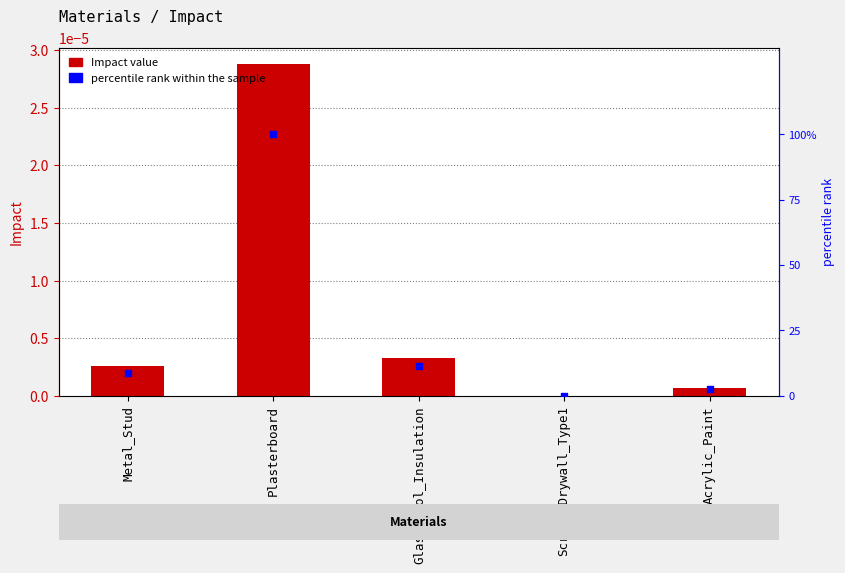

Which series contains the highest Y value?

percentile rank within the sample